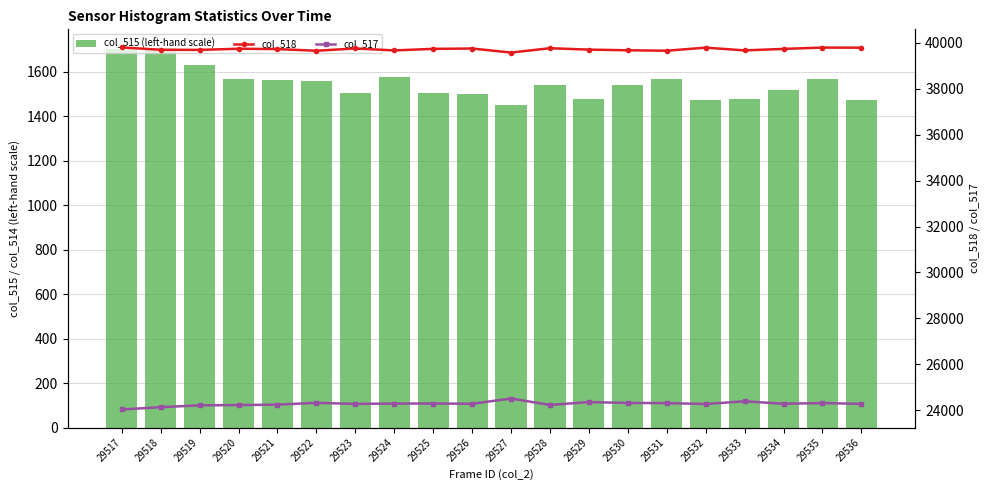

How many groups of bars are there?

20